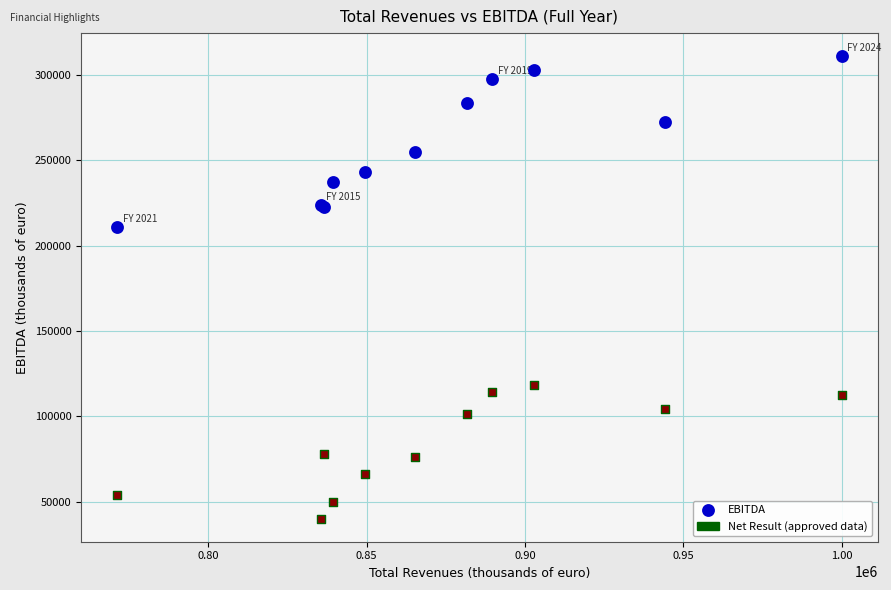

Across all series, what Y value is closest to 175464?

210785.0